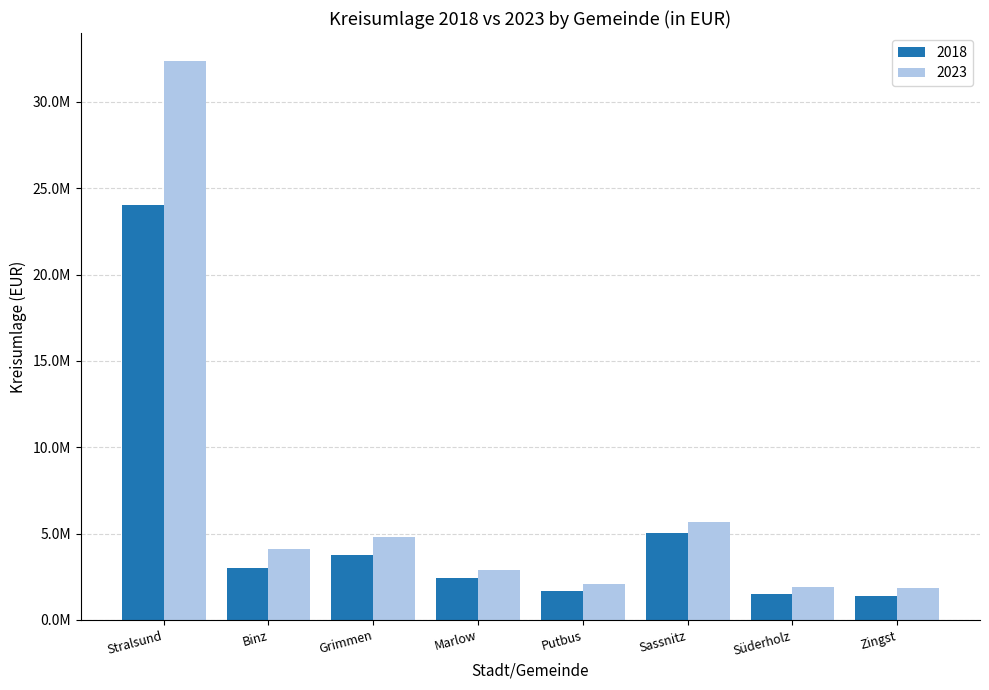

What is the label of the 6th bar from the right?

Grimmen